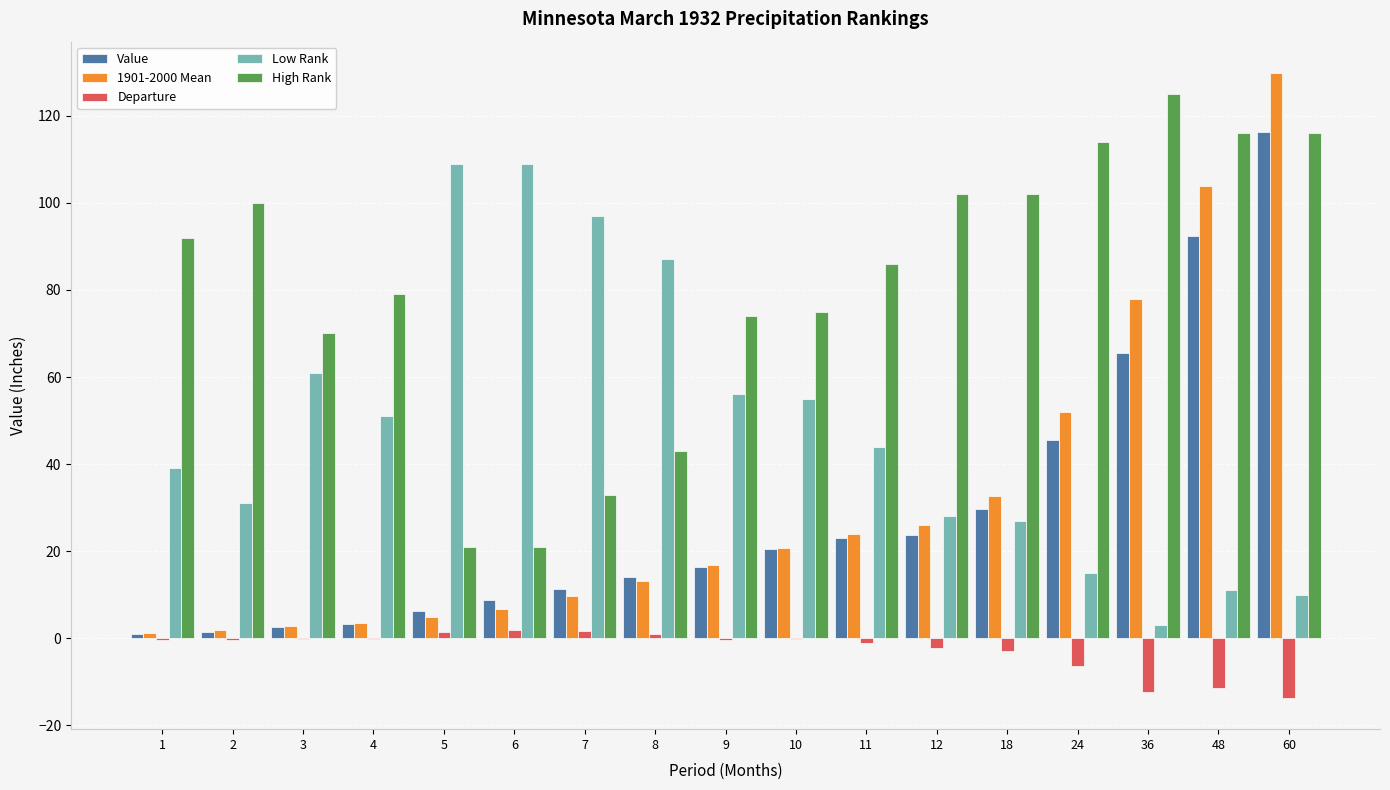

Is the value of Value at 9 greater than the value of Low Rank at 2?

No